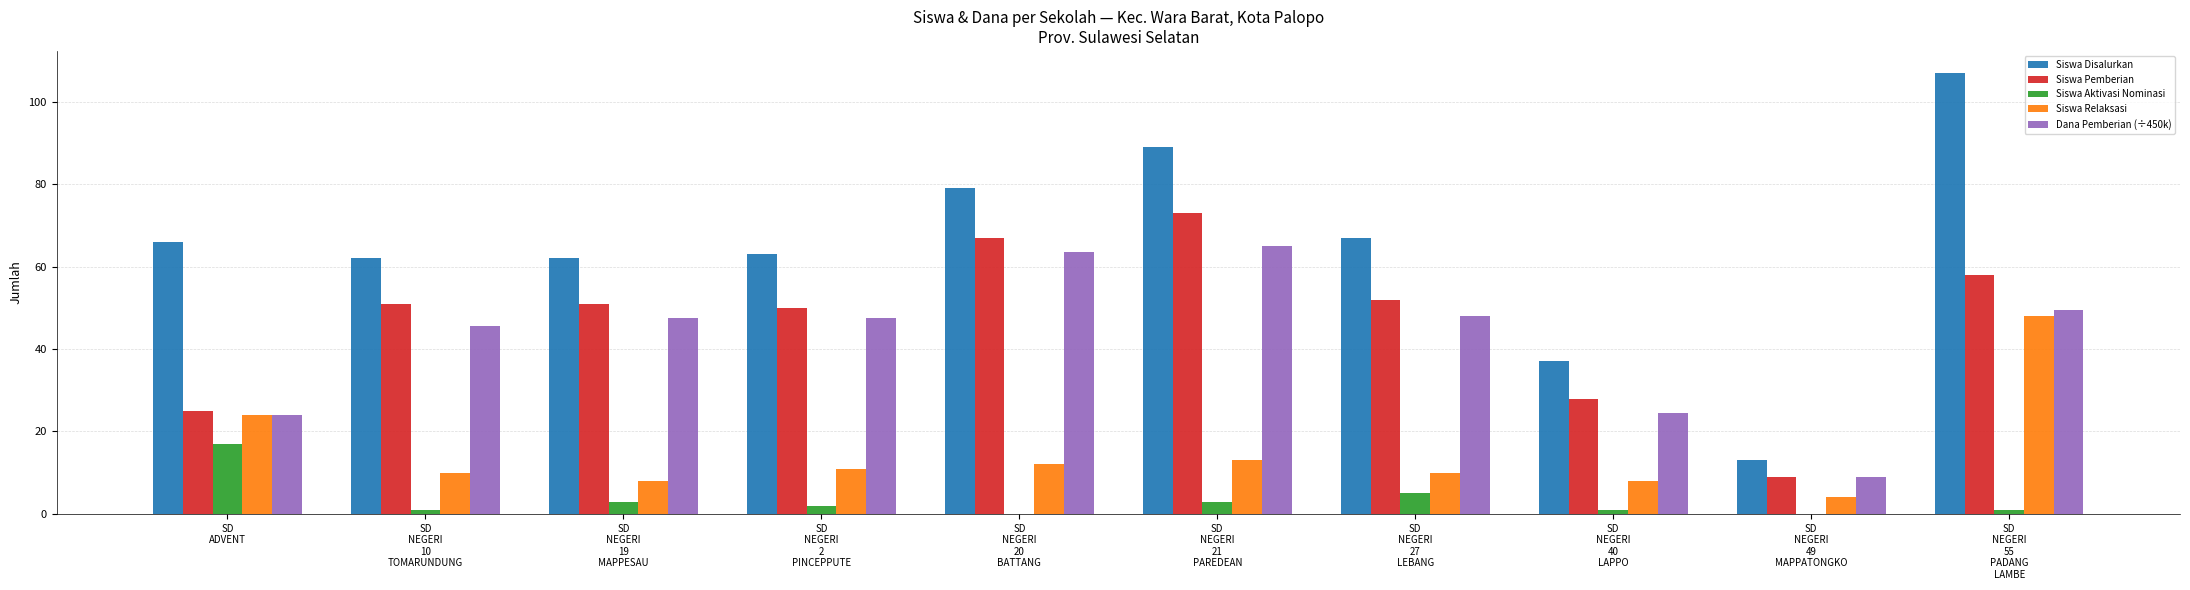

Which series has the largest total across all categories?

Siswa Disalurkan